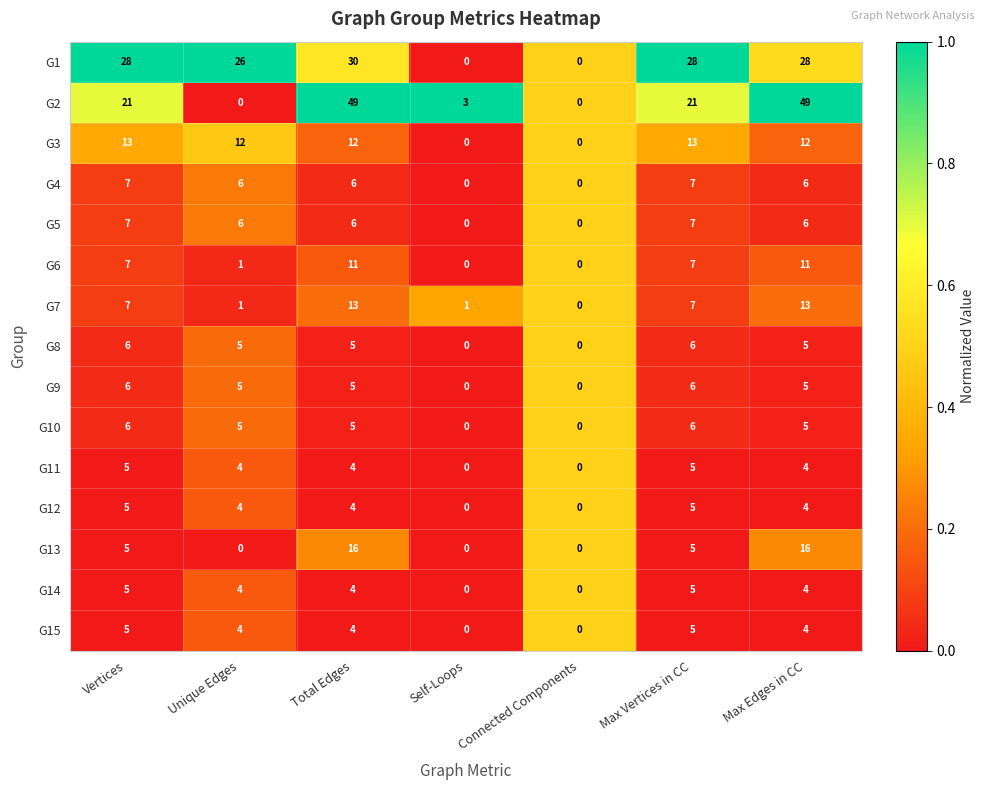

What is the greatest value displayed?

49